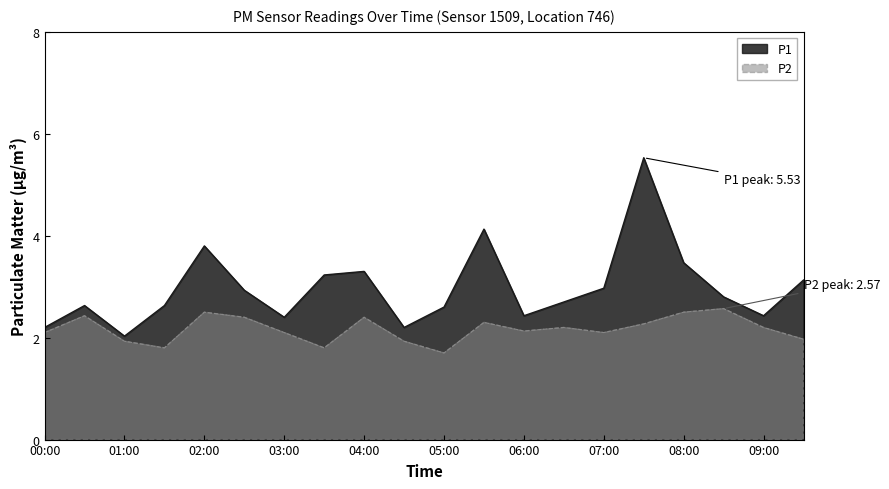

Where is the first local maximum for P2?

00:30